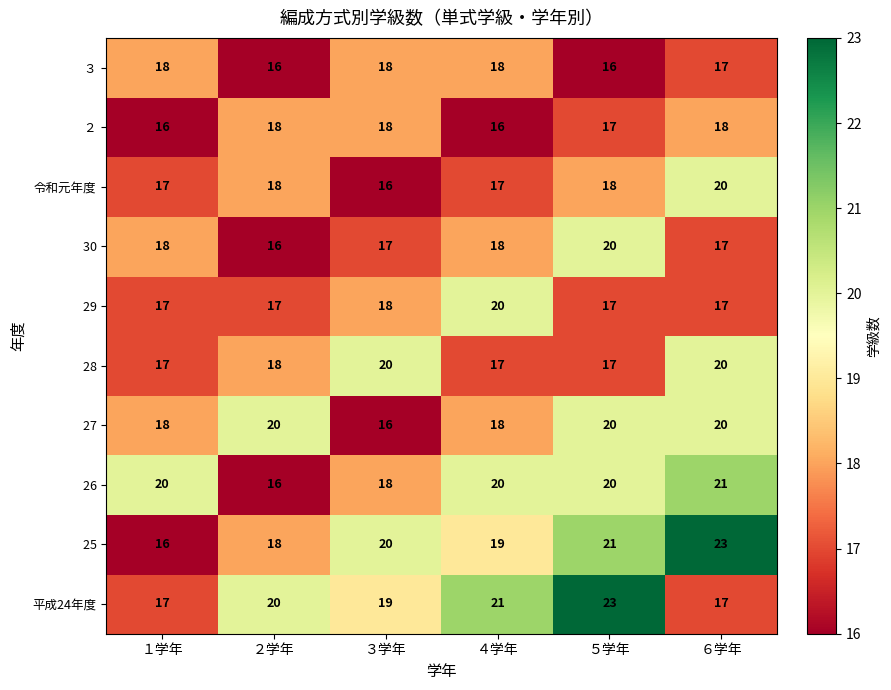

At which category is the sum across all series the highest?

６学年